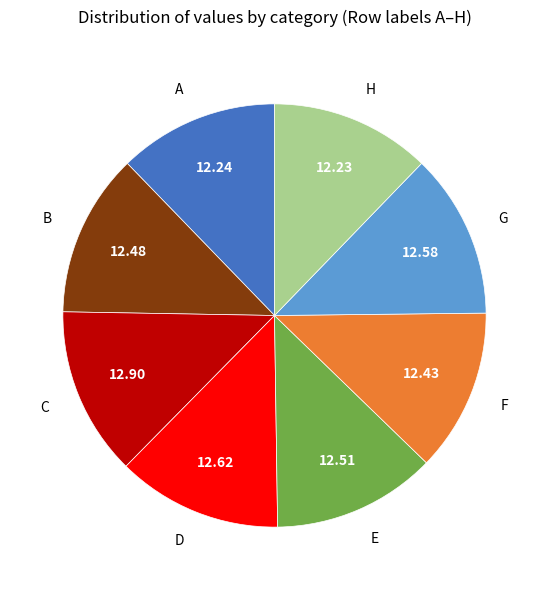

Do D and G together represent more than half of the pie?

No